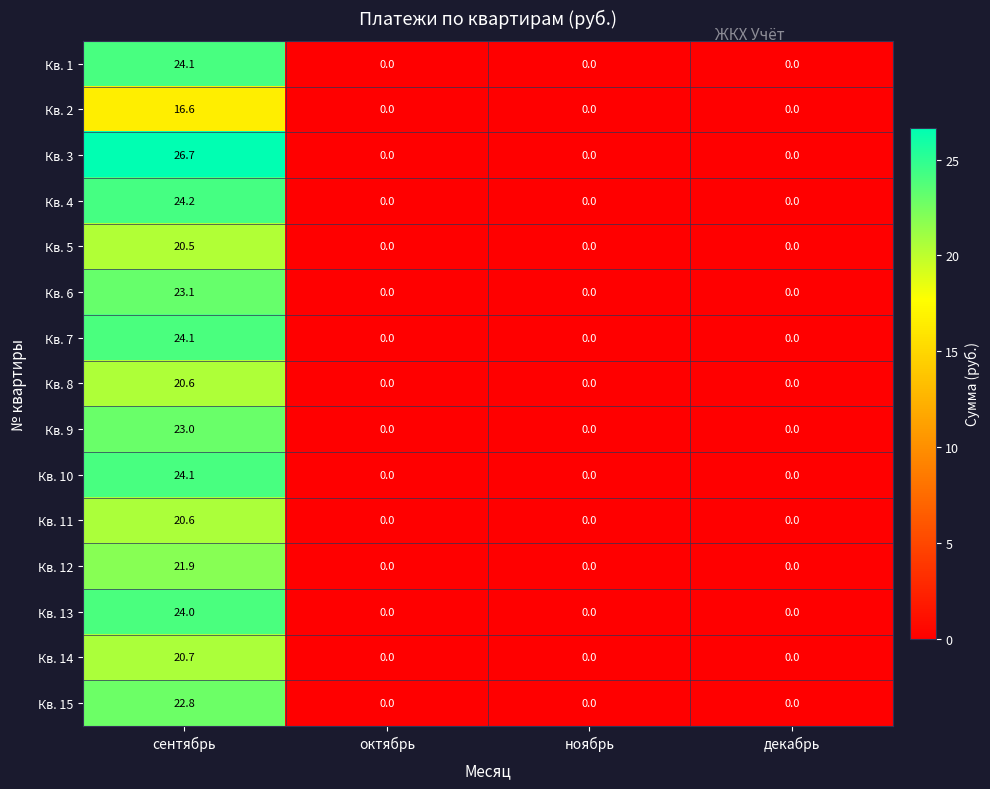

How many data points does each series have?

4